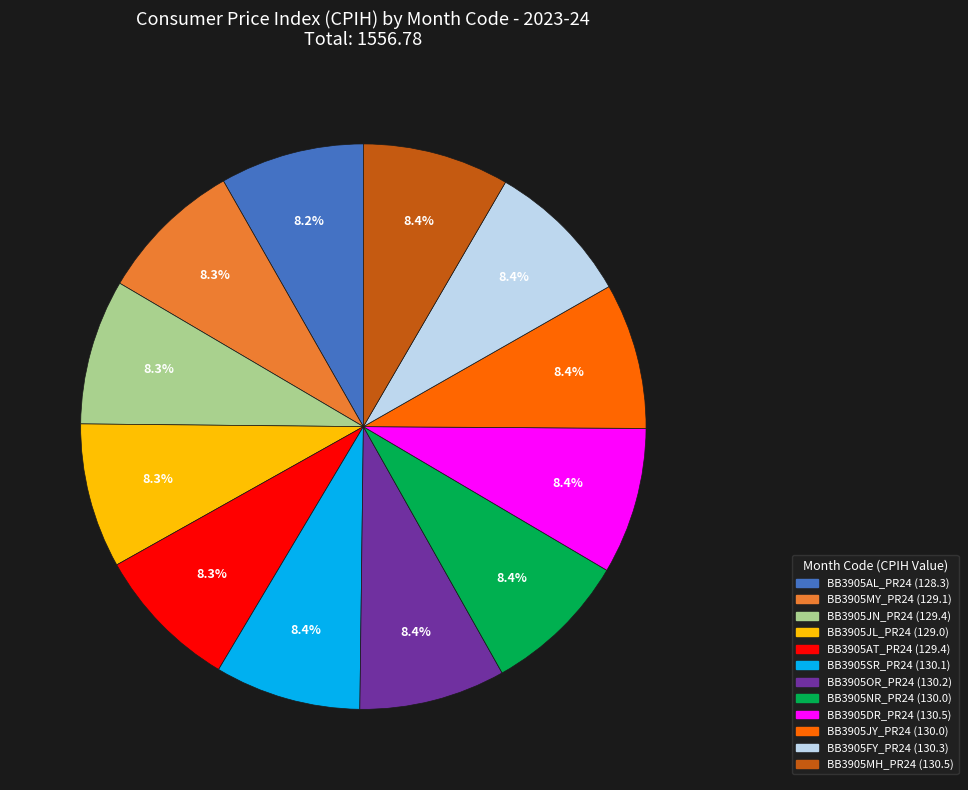

Is it true that BB3905JY_PR24 is 8% of the pie?

True